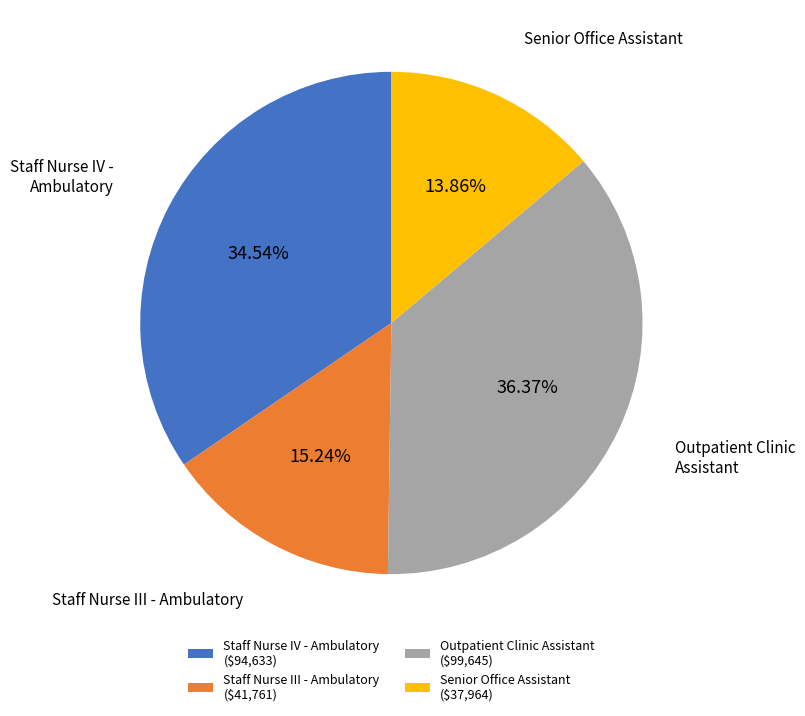

Does any single category account for the majority?

No